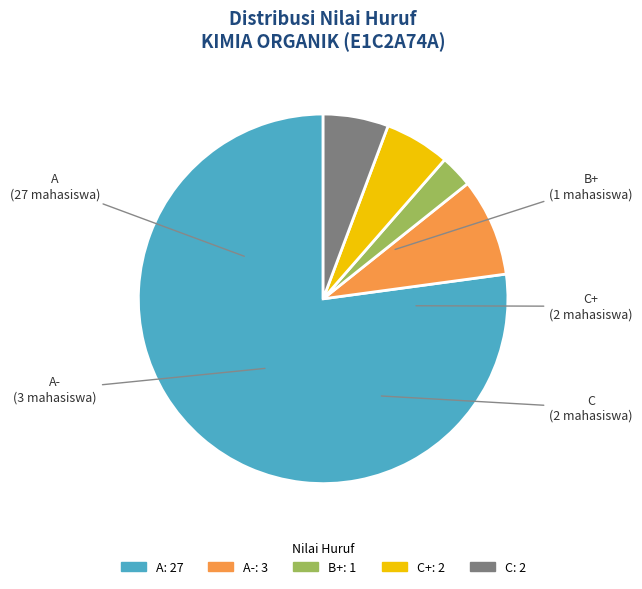

Is there a majority slice in this chart?

Yes